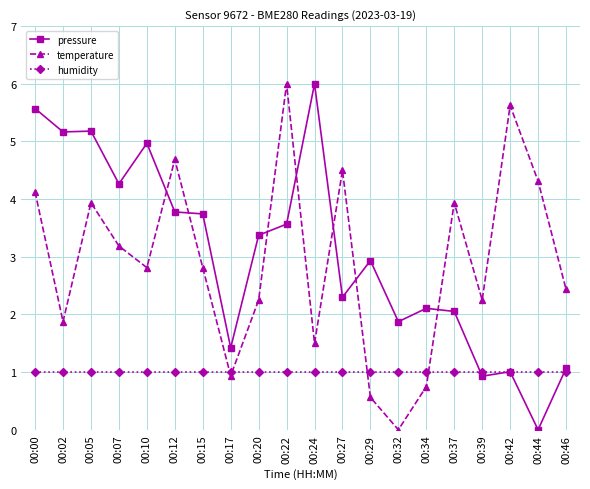

What is the value of the pressure point at the 16th from the left?

2.1